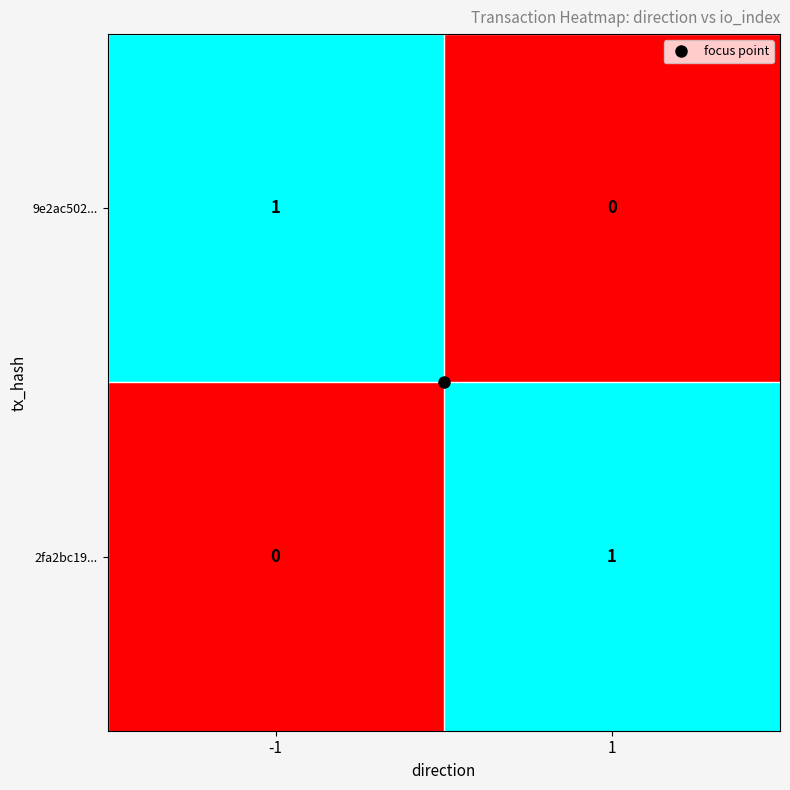

True or false: 9e2ac502... has a value of 1 at -1.

True